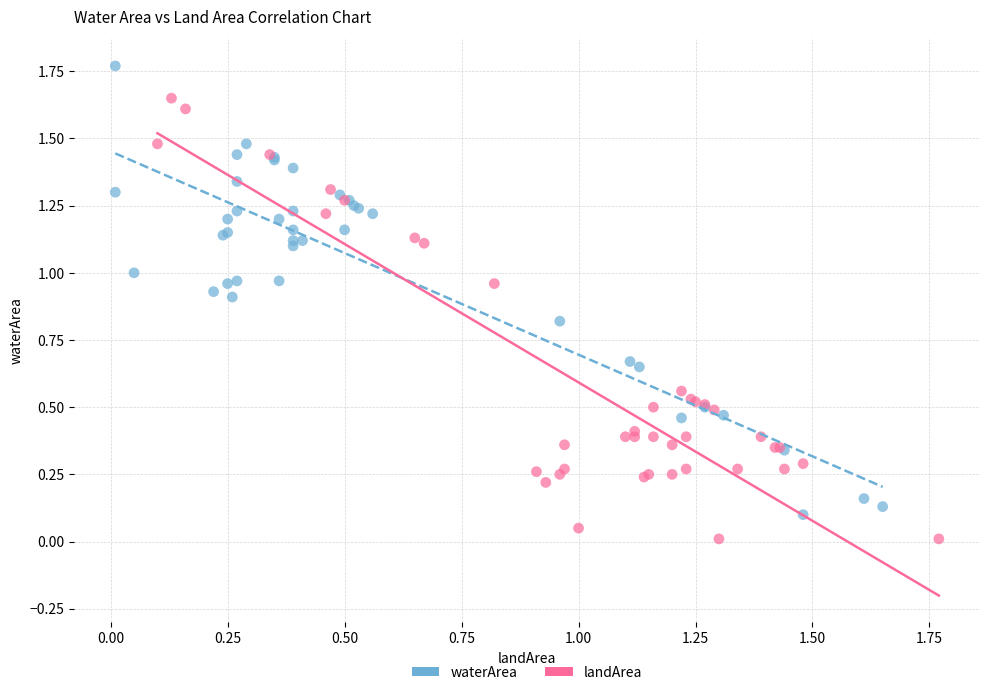

Which series contains the lowest Y value?

landArea